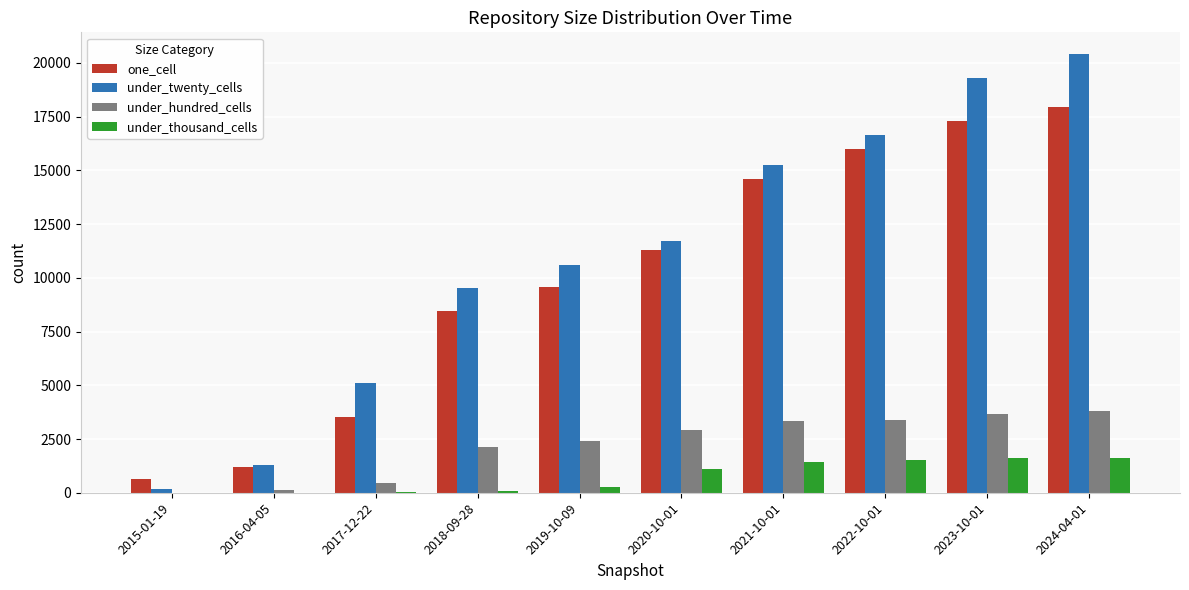

Which series has the largest total across all categories?

under_twenty_cells